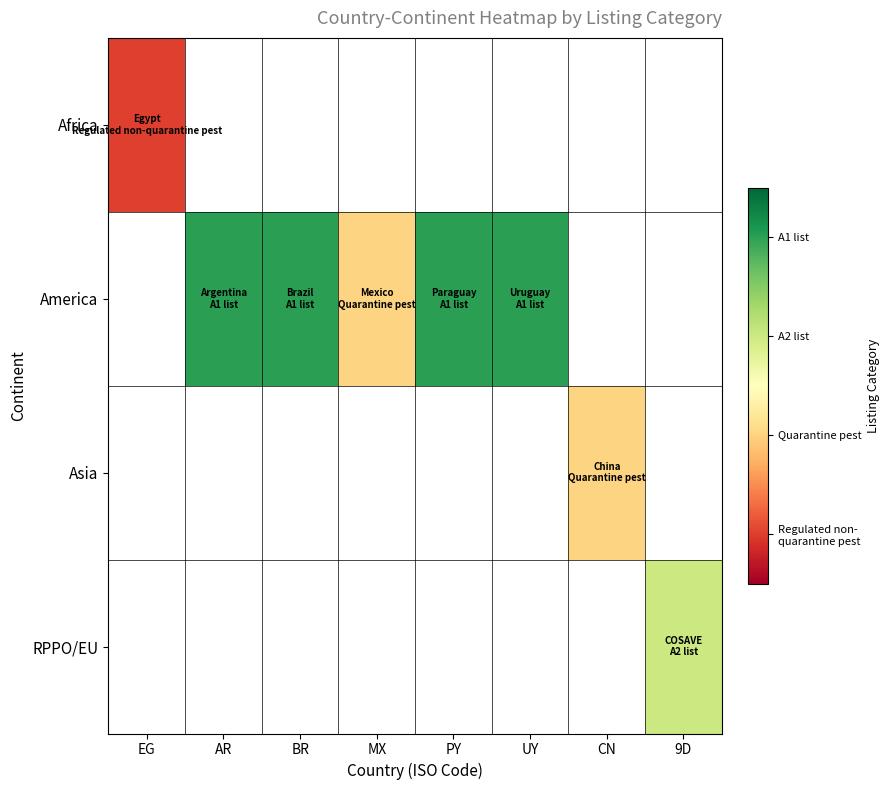

Which series changed the most between BR and UY?

America